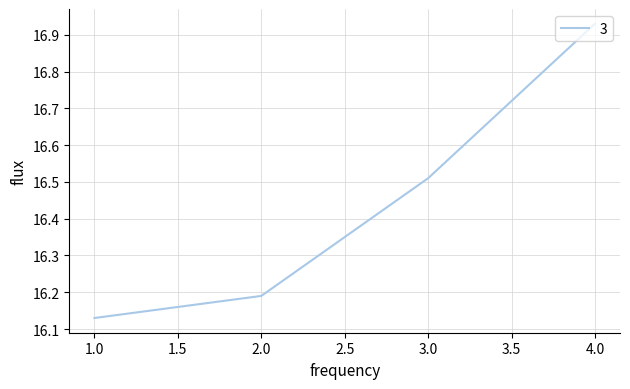

At which category does the chart reach its peak across all series?

4.0